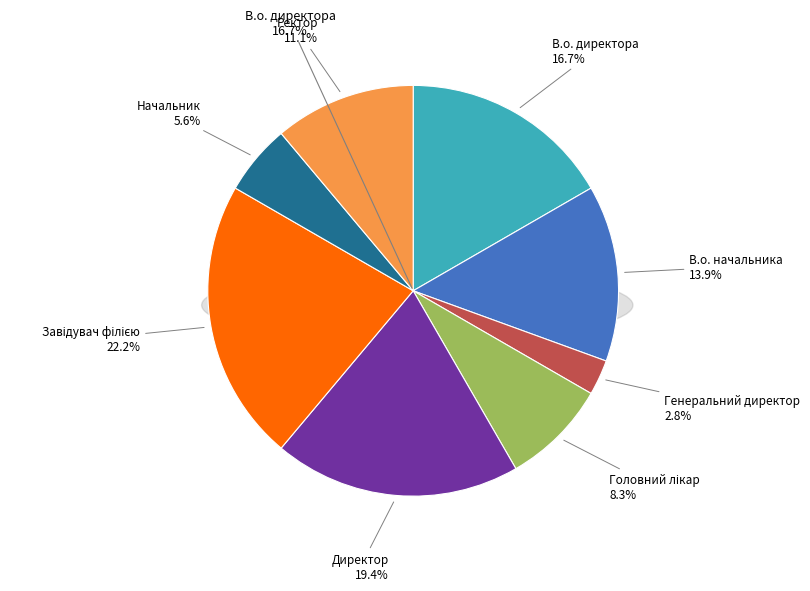

What portion of the pie excludes Головний лікар?

91.7%